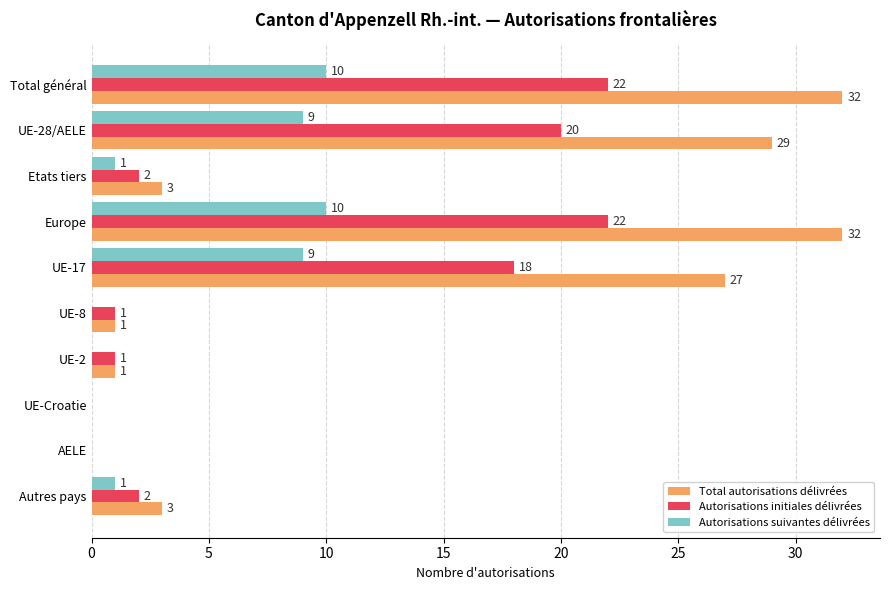

The Total autorisations délivrées series shows 27 at UE-17. True or false?

True